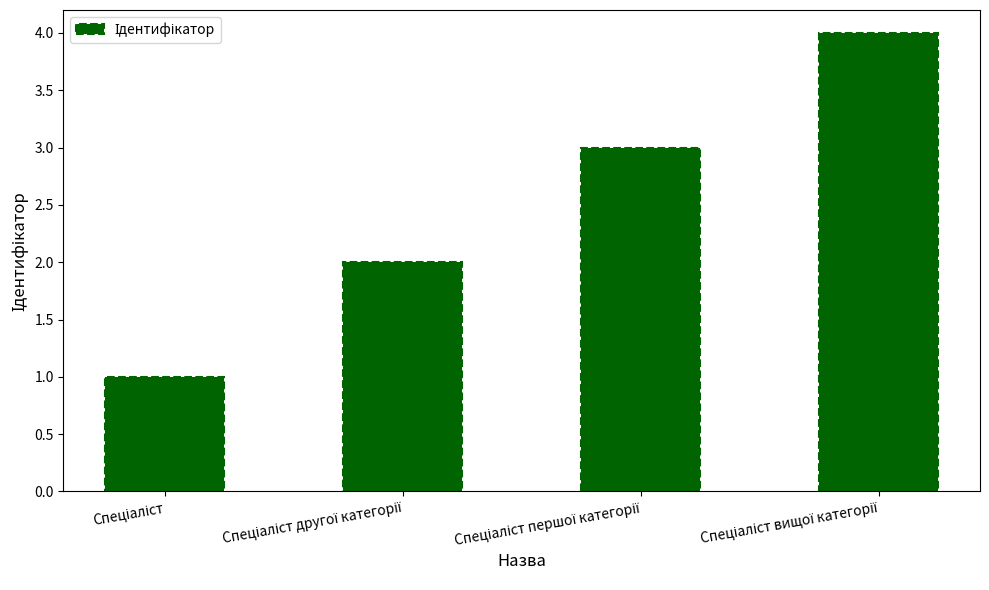

What is the maximum value shown in the chart?

4